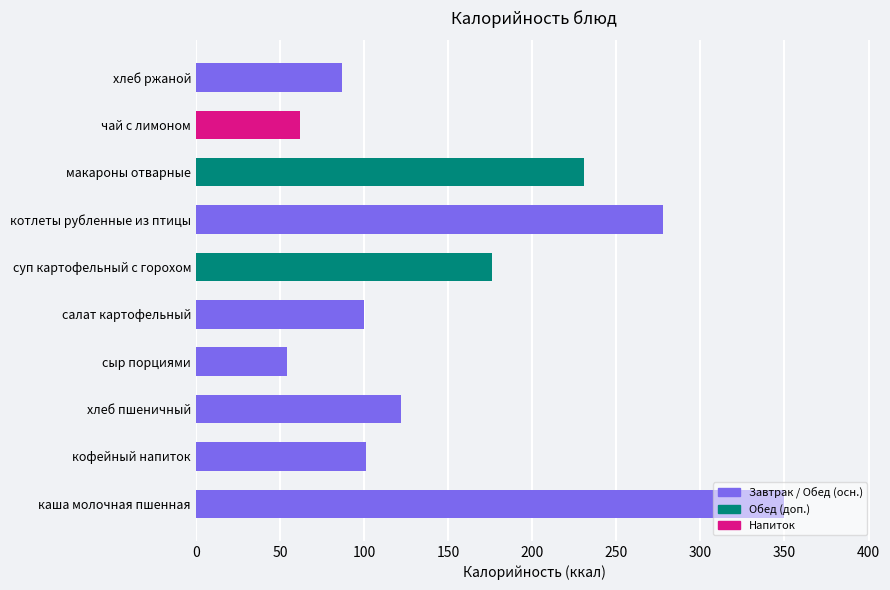

Between кофейный напиток and макароны отварные, which is larger?

макароны отварные